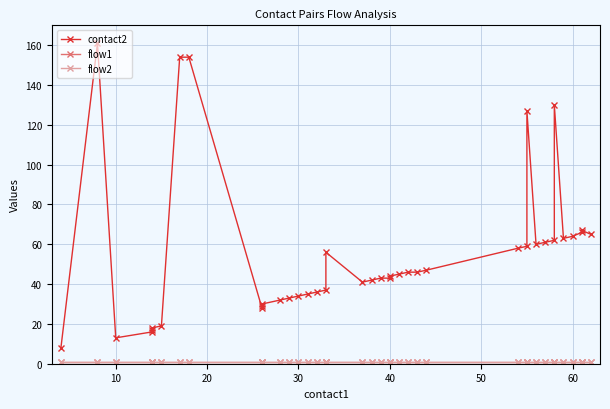

True or false: flow2 and flow1 cross at least once.

False